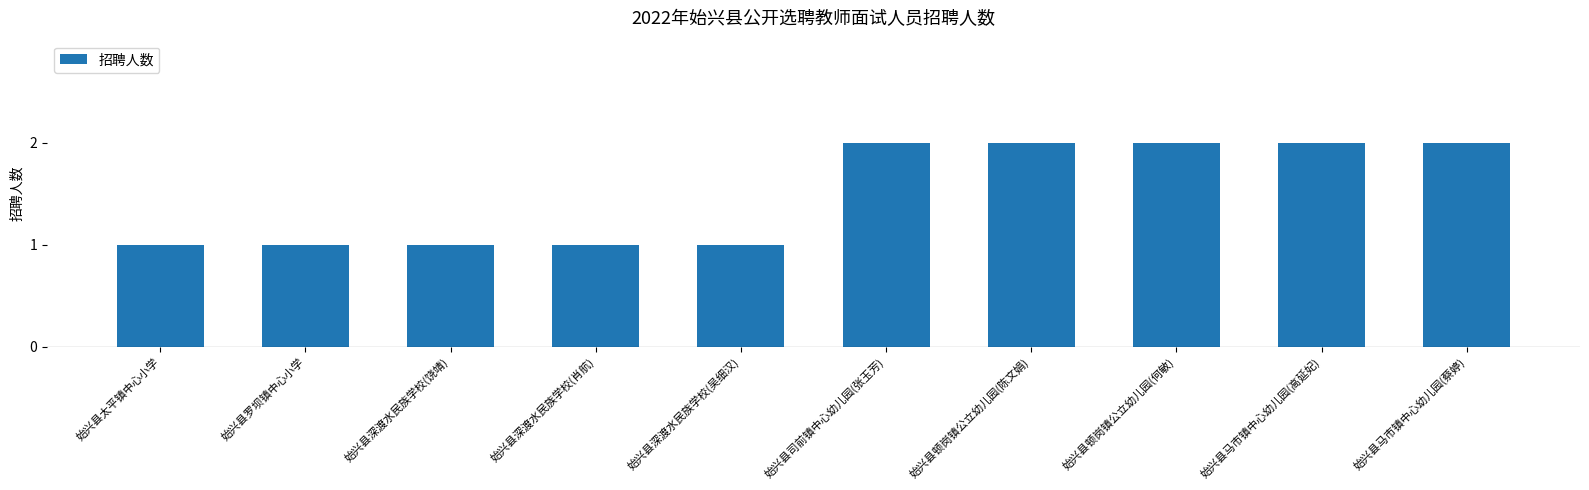

Is it true that the value at 始兴县司前镇中心幼儿园(张玉芳) is 2?

True